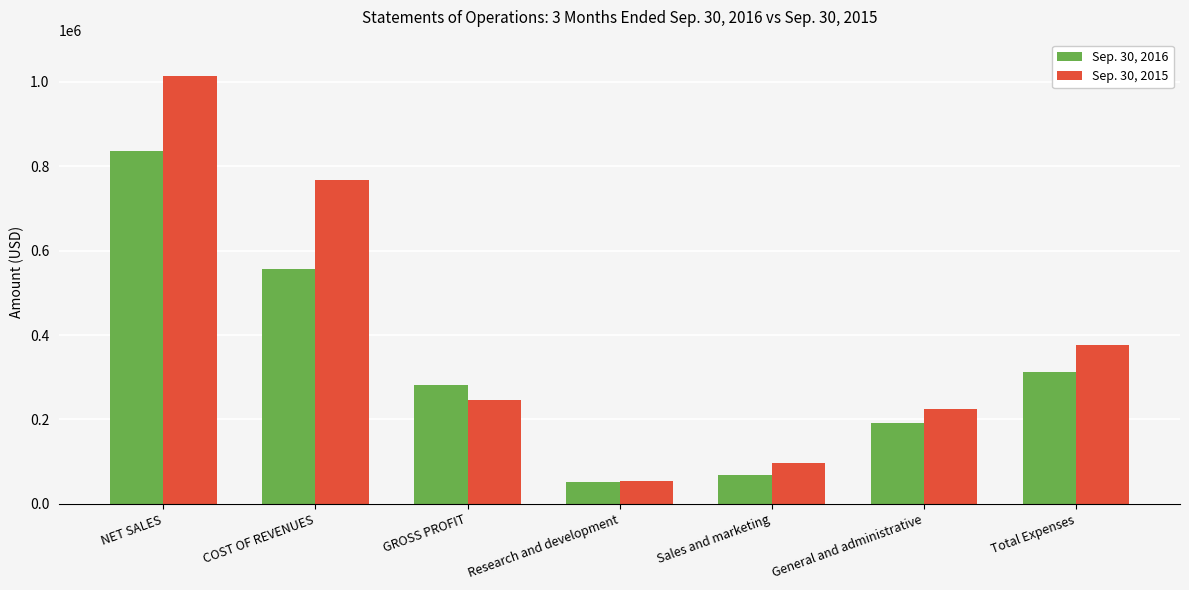

At how many categories does at least one series exceed 297989?

3